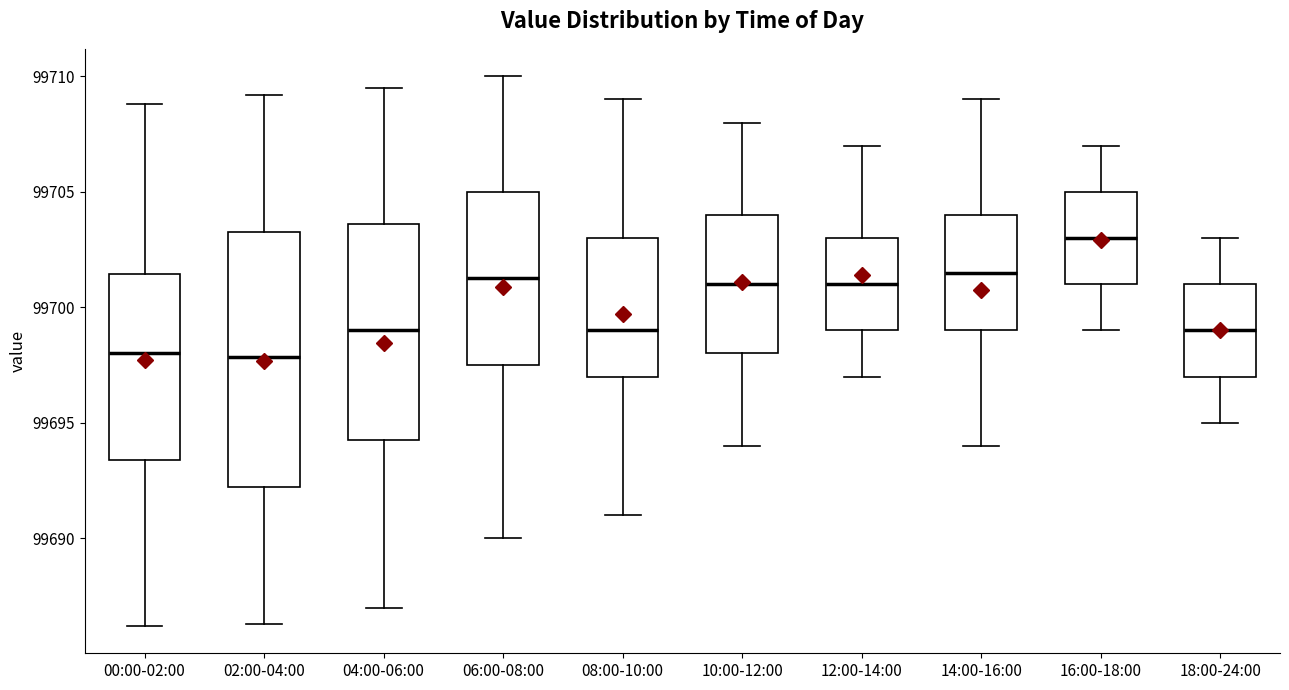

Comparing the boxes themselves (not the whiskers), which one is the tallest?

02:00-04:00